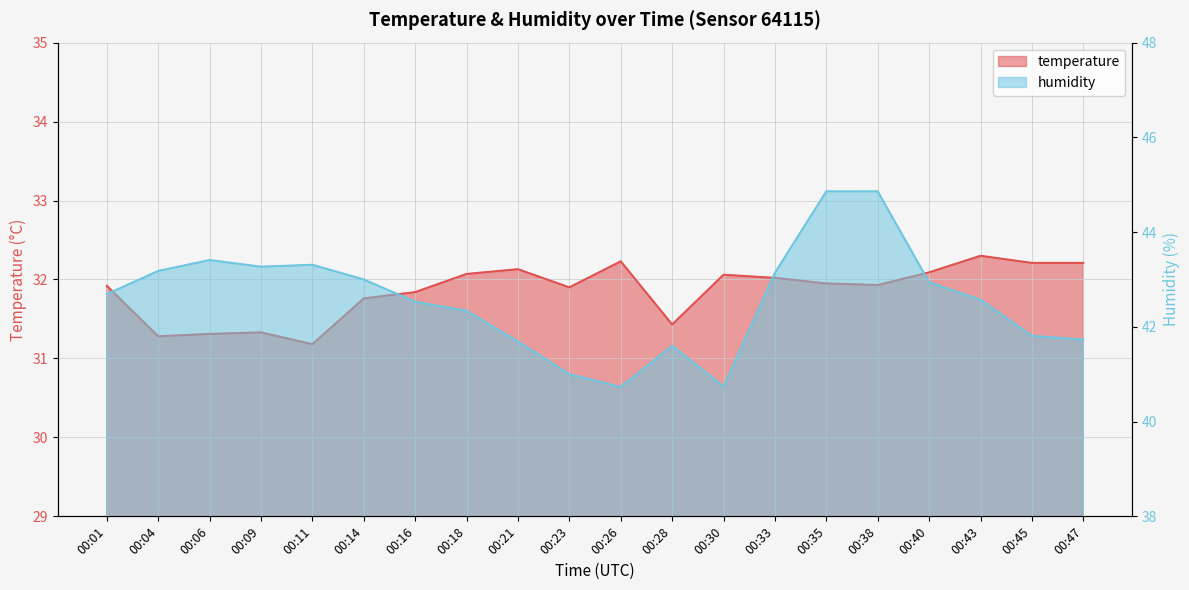

Reading left to right, what are all the values shown in this chart?

temperature: 00:01=31.9	00:04=31.3	00:06=31.3	00:09=31.3	00:11=31.2	00:14=31.8	00:16=31.8	00:18=32.1	00:21=32.1	00:23=31.9	00:26=32.2	00:28=31.4	00:30=32.1	00:33=32.0	00:35=31.9	00:38=31.9	00:40=32.1	00:43=32.3	00:45=32.2	00:47=32.2
humidity: 00:01=42.7	00:04=43.2	00:06=43.4	00:09=43.3	00:11=43.3	00:14=43.0	00:16=42.5	00:18=42.3	00:21=41.7	00:23=41.0	00:26=40.7	00:28=41.6	00:30=40.7	00:33=43.1	00:35=44.9	00:38=44.9	00:40=42.9	00:43=42.6	00:45=41.8	00:47=41.7